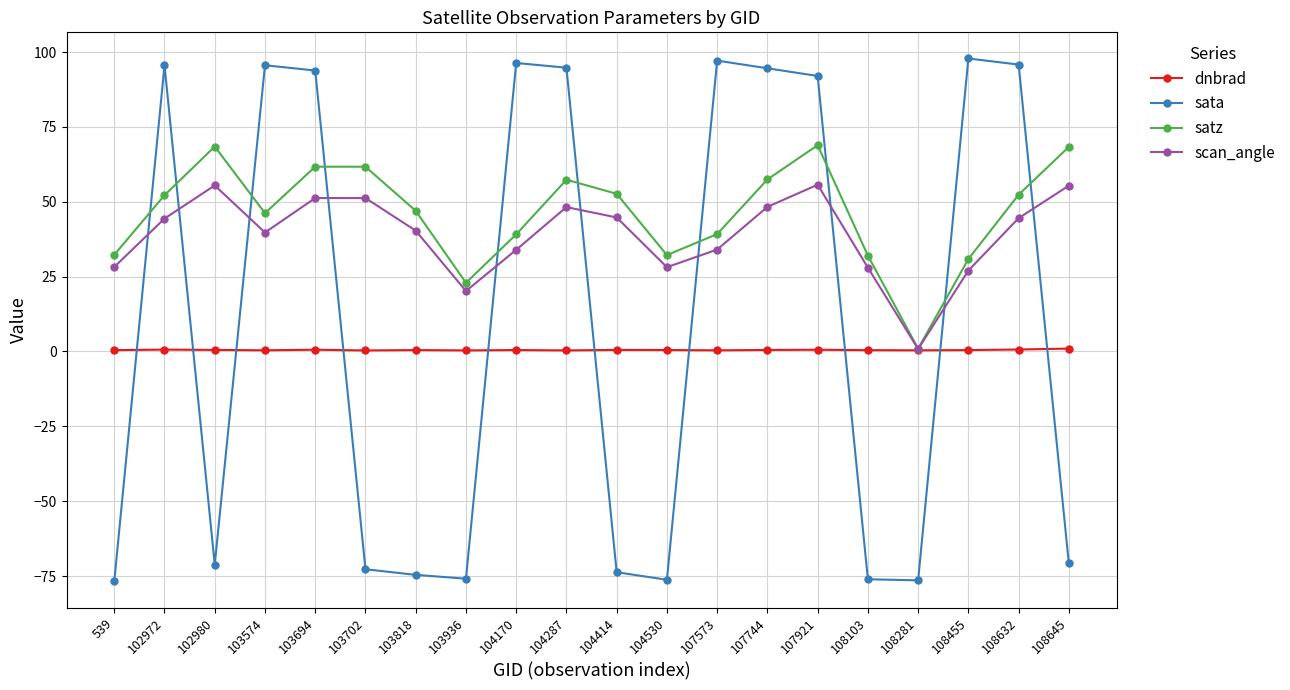

At which category does scan_angle reach its first local peak?

102980